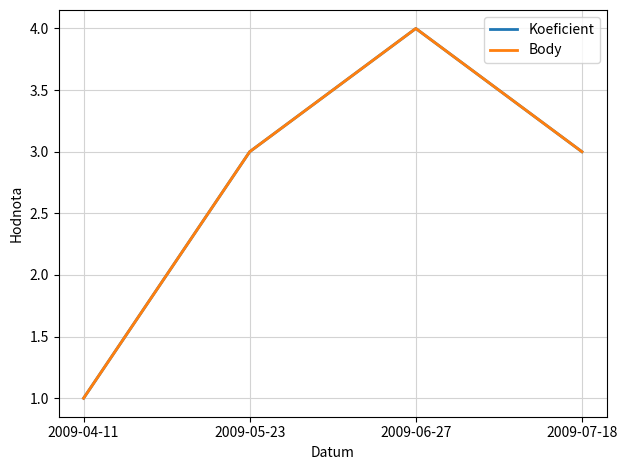

What is the difference between the maximum and second lowest values in the Koeficient series?

1